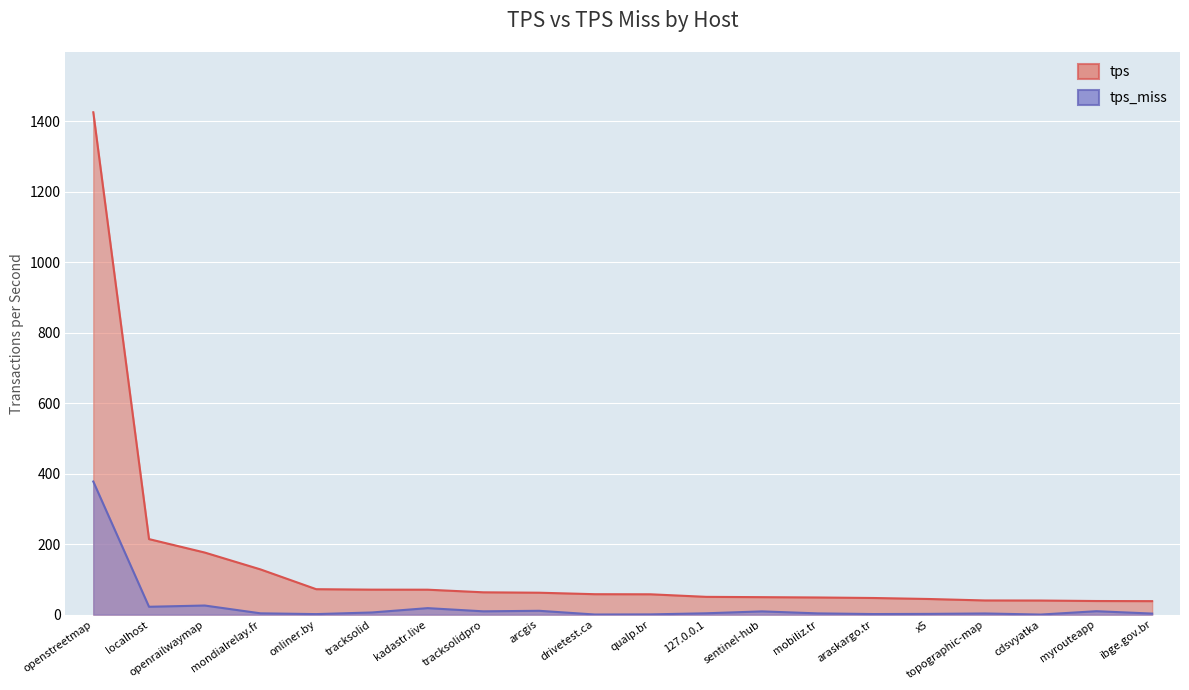

What are all the series names shown in the legend?

tps, tps_miss